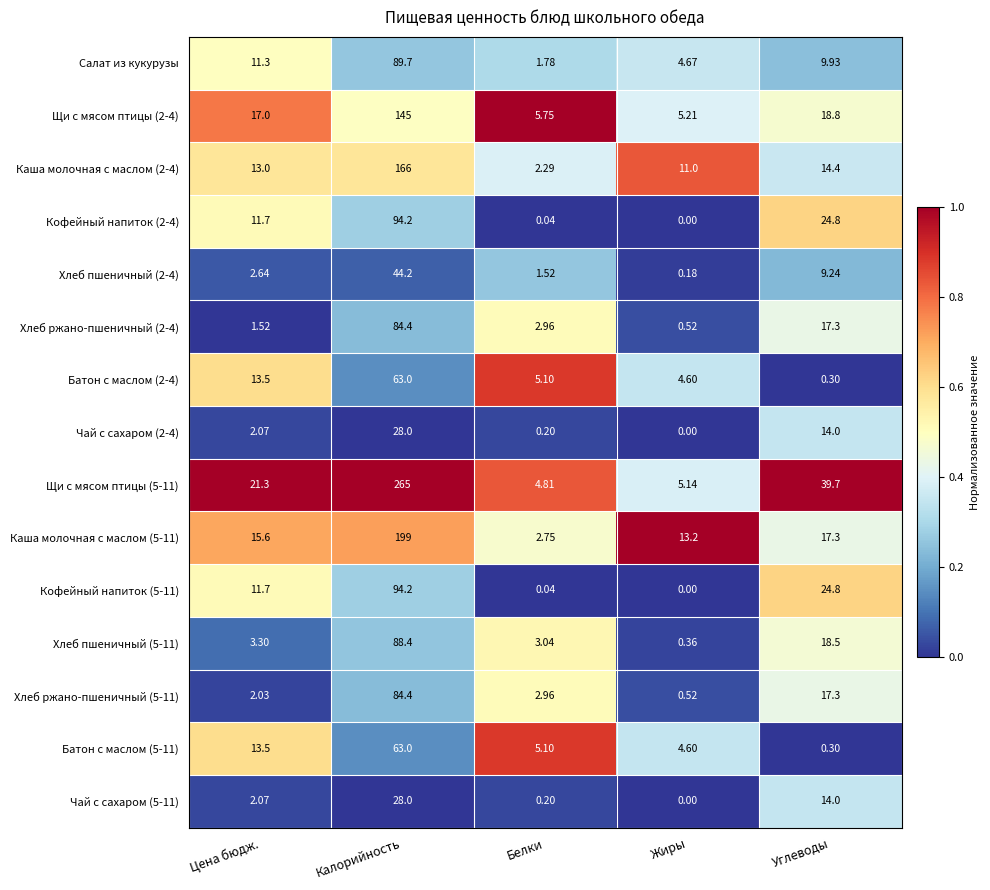

Which series has the largest range (max minus min)?

Щи с мясом птицы (5-11)